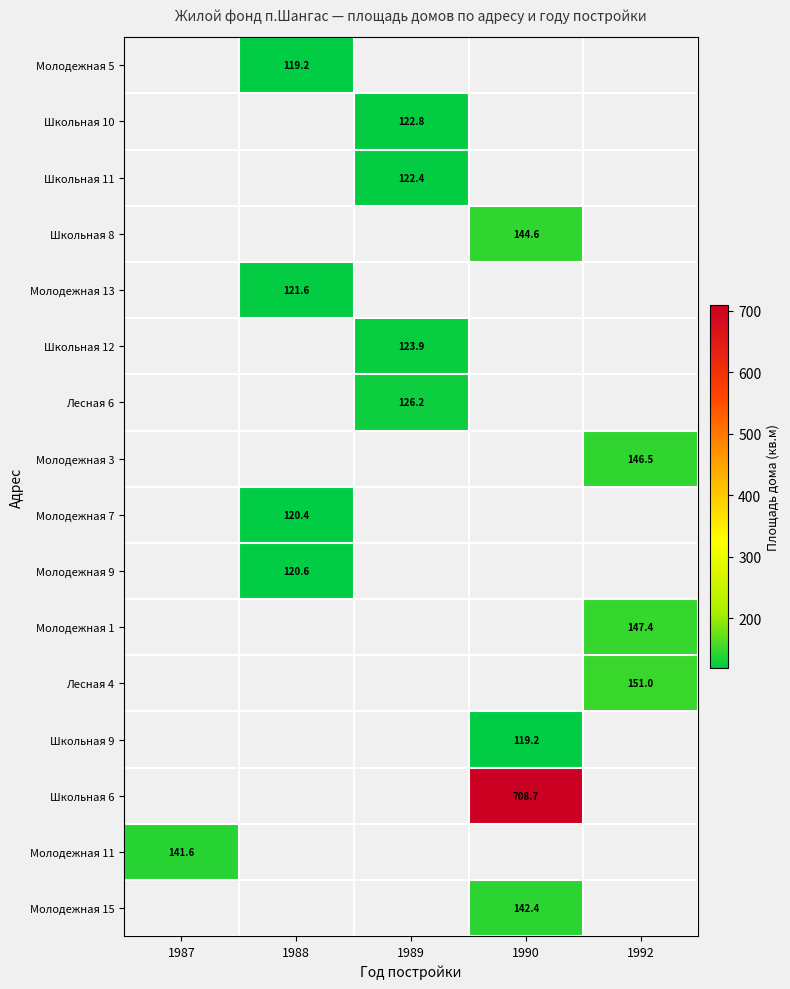

How many categories are shown in the chart?

5